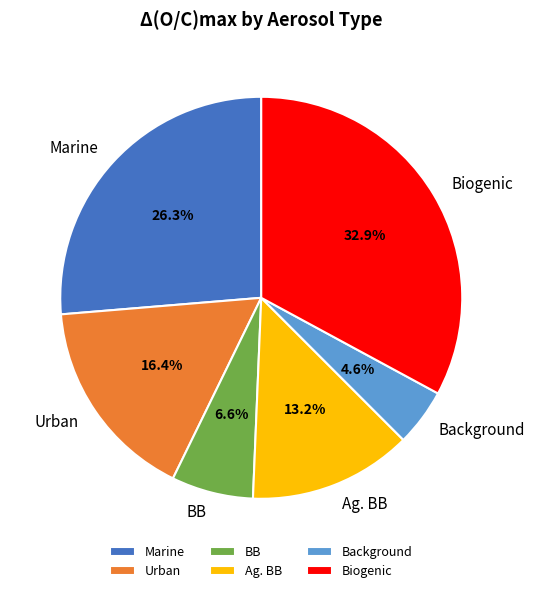

What percentage is NOT represented by Ag. BB?

86.8%